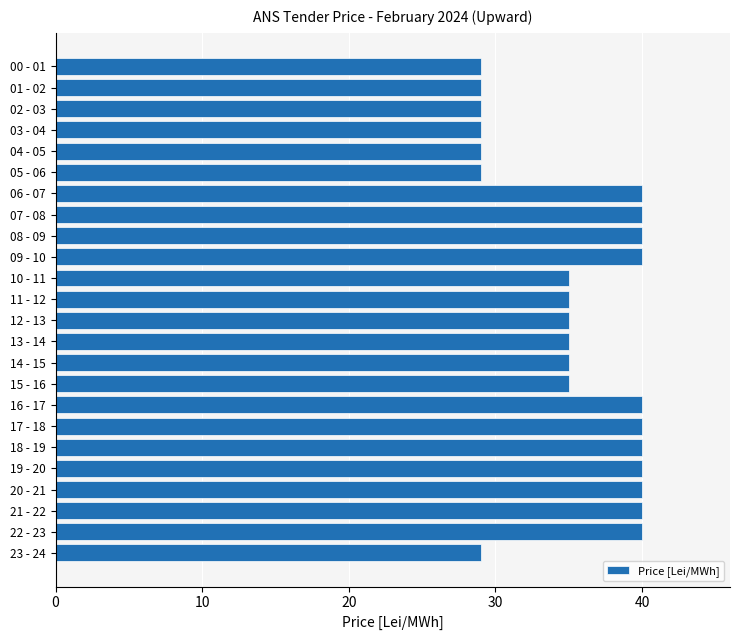

How many bars are there in total?

24